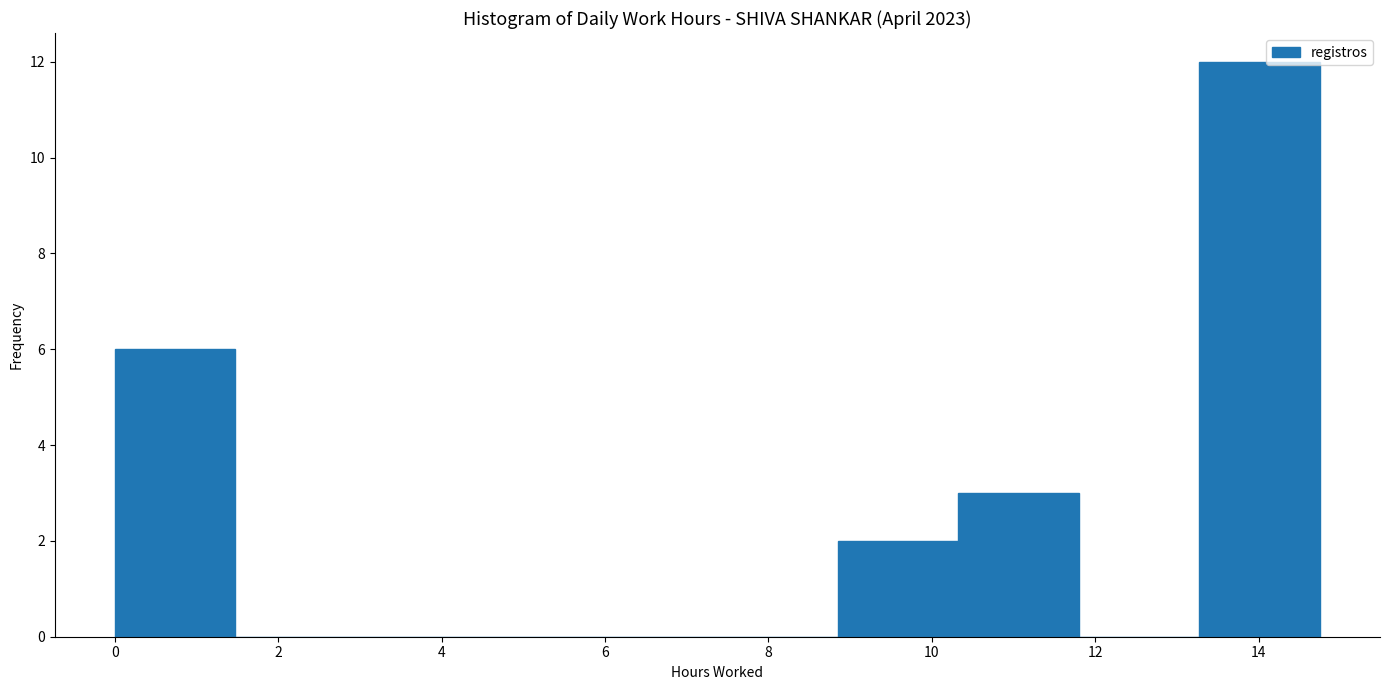

What is the height of the bar covering 0.0 to 1.4 on the x-axis? Neither the bar edges nor the heights are printed on the chart, so give them approximately, as read against the axes.

6